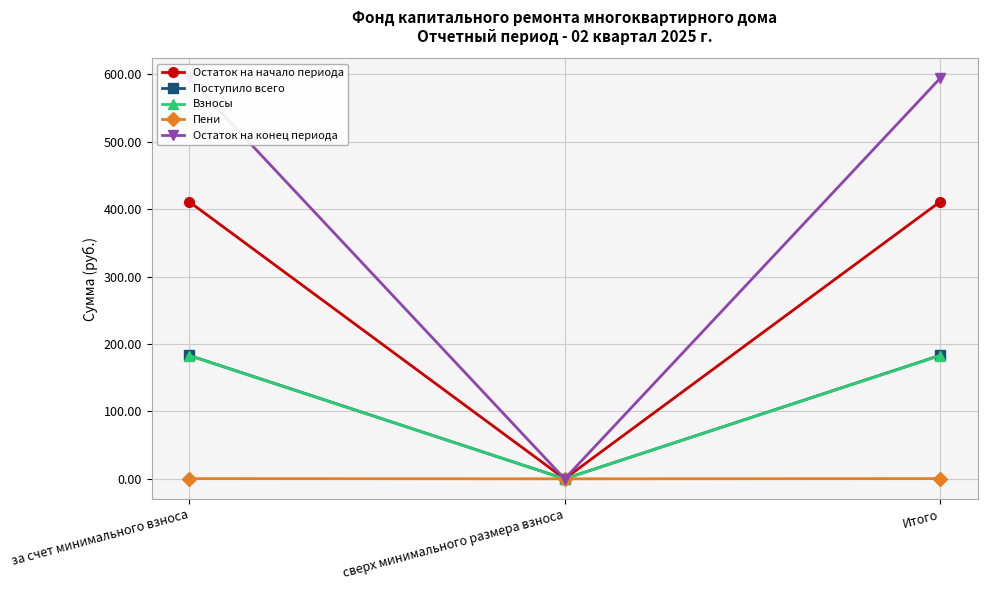

The value of Остаток на начало периода at за счет минимального взноса is 615.6. True or false?

False